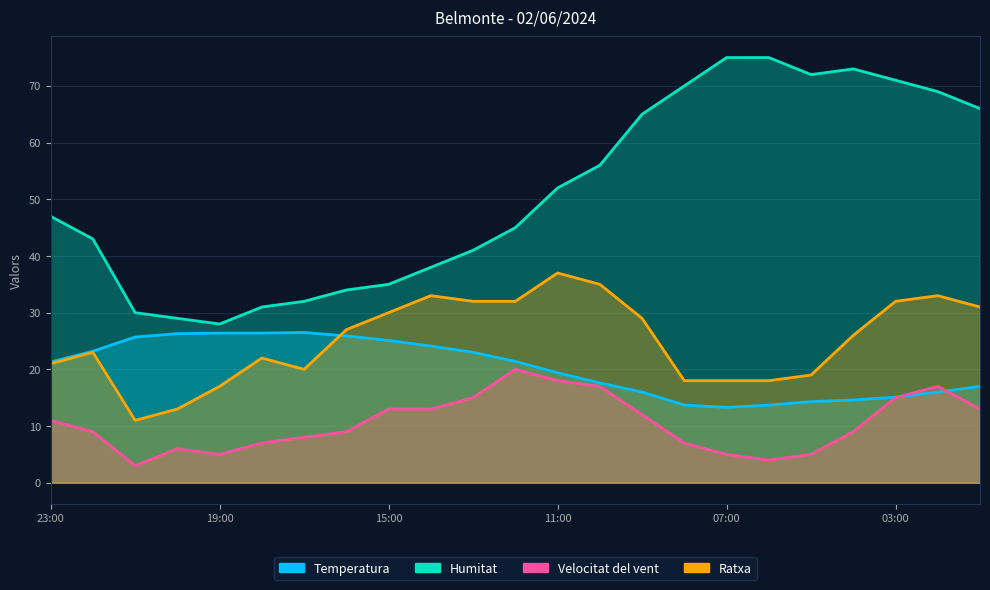

How many lines are shown in the chart?

4